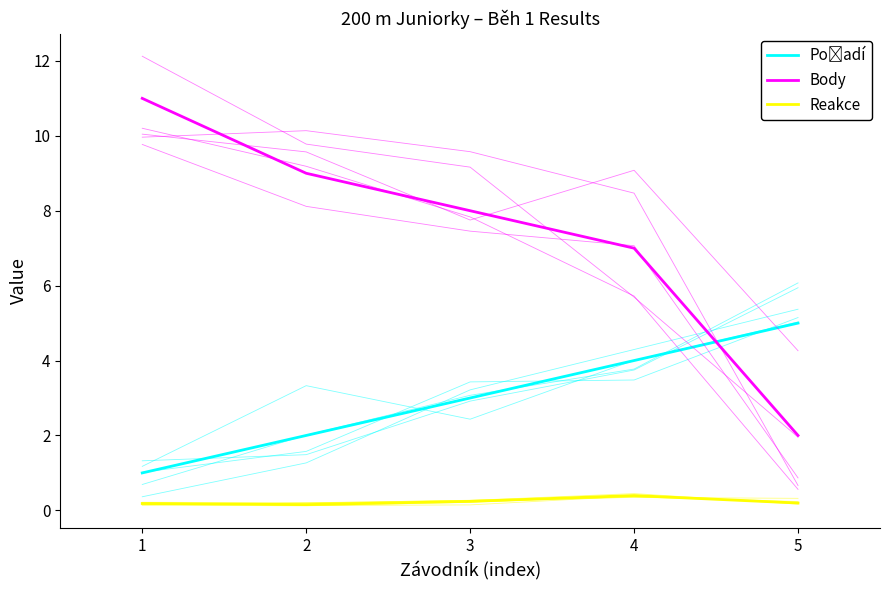

At how many categories does at least one series exceed 2?

5